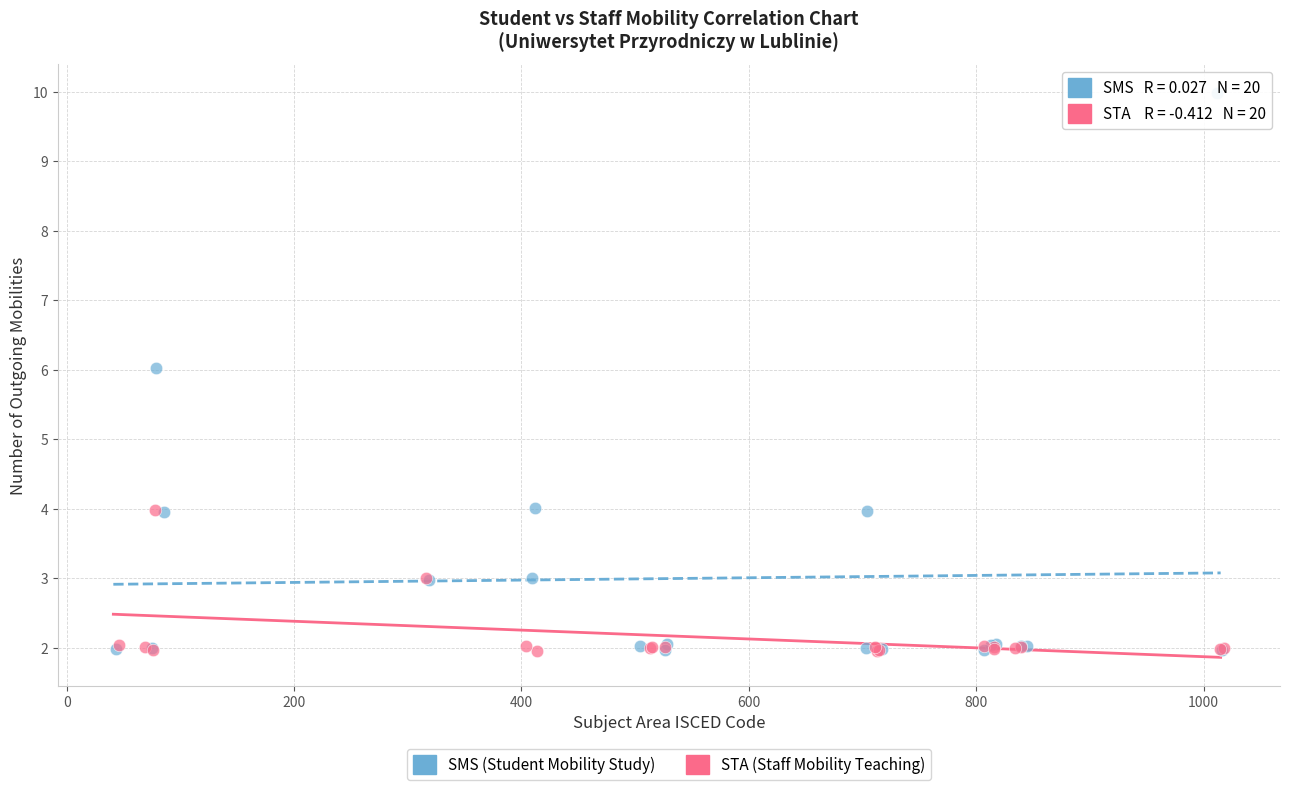

Which series contains the highest Y value?

SMS (Student Mobility Study)